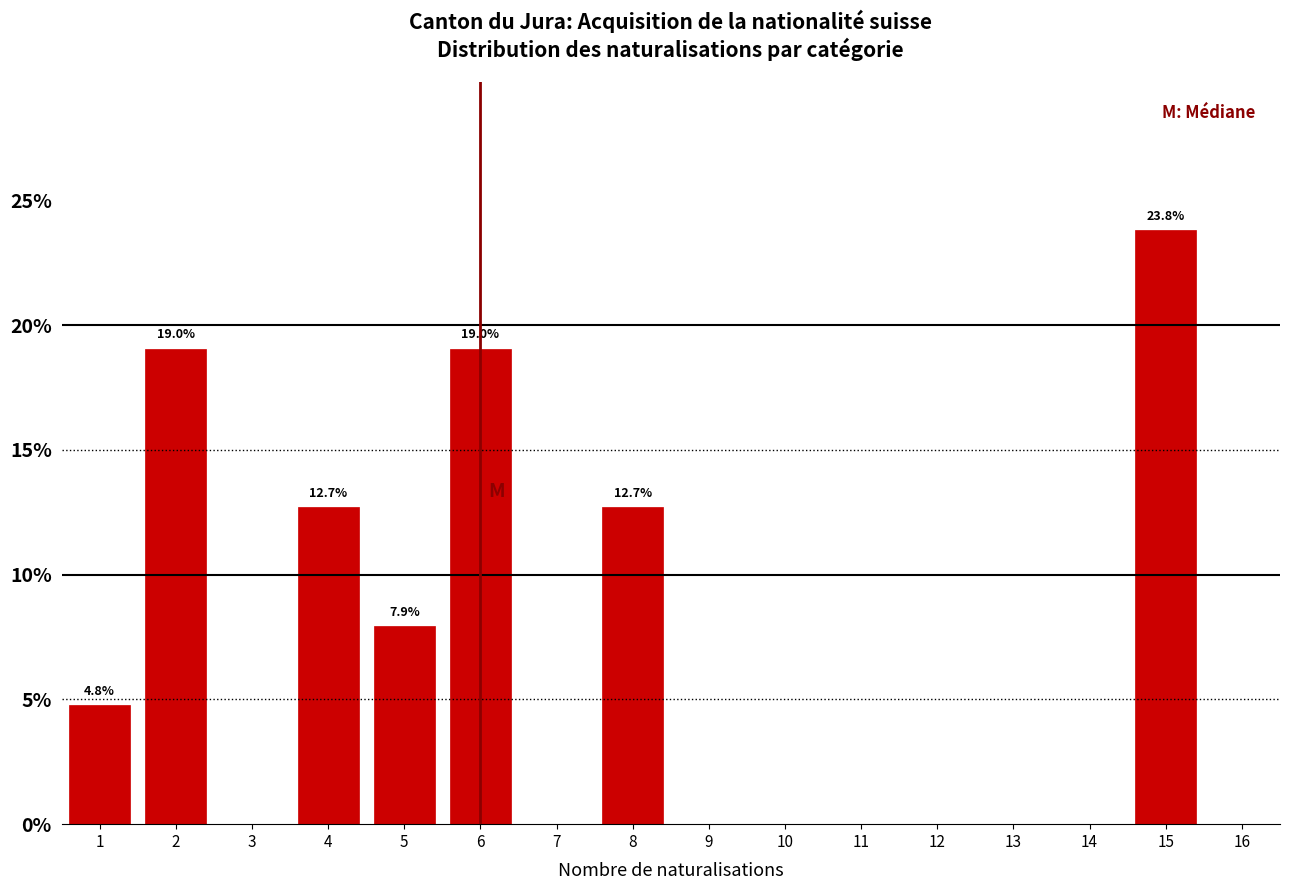

Which range on the x-axis has the tallest bar?

14.5 to 15.5